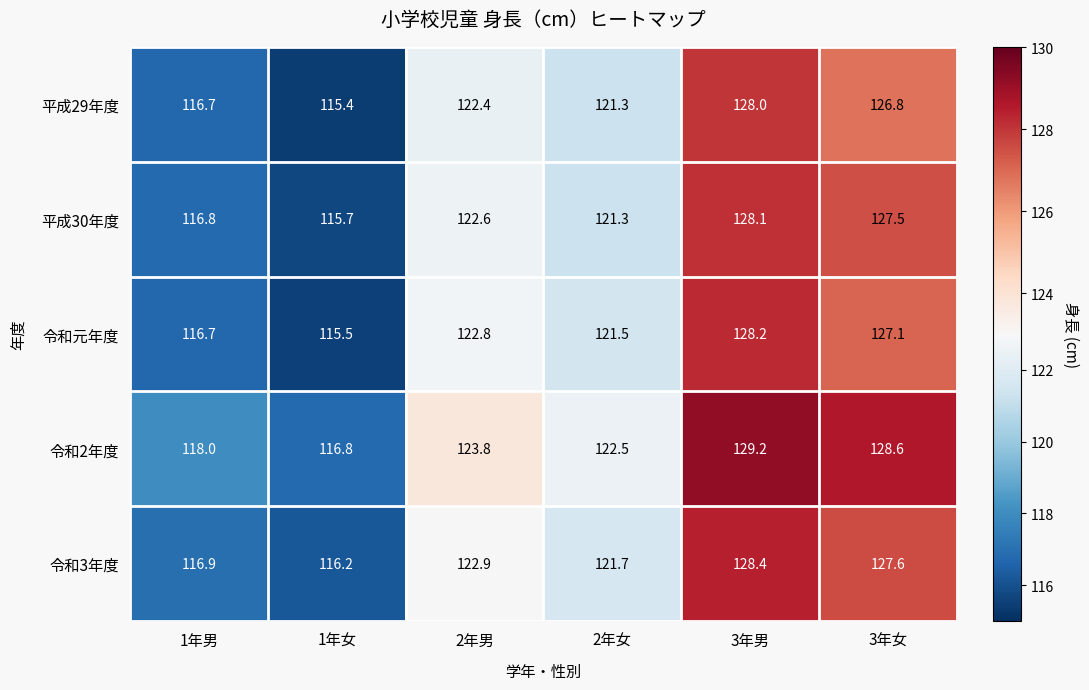

How many series are shown in this chart?

5